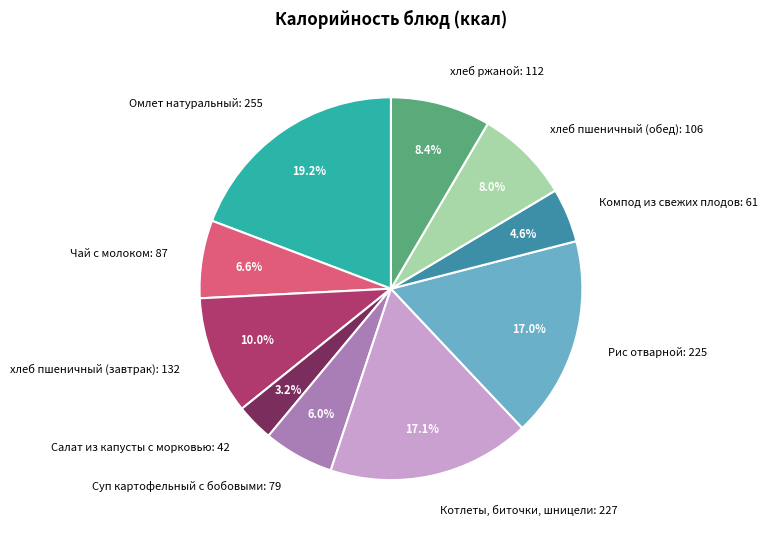

To the nearest percent, what is the difference between the largest and smallest slice percentages?

16%